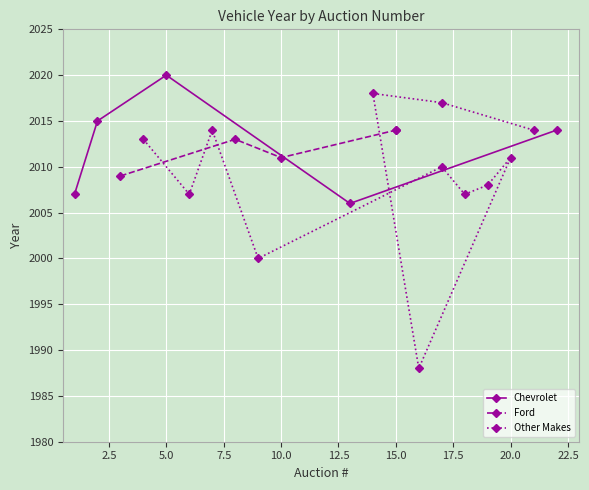

What is the lowest value of the Chevrolet series?

2006